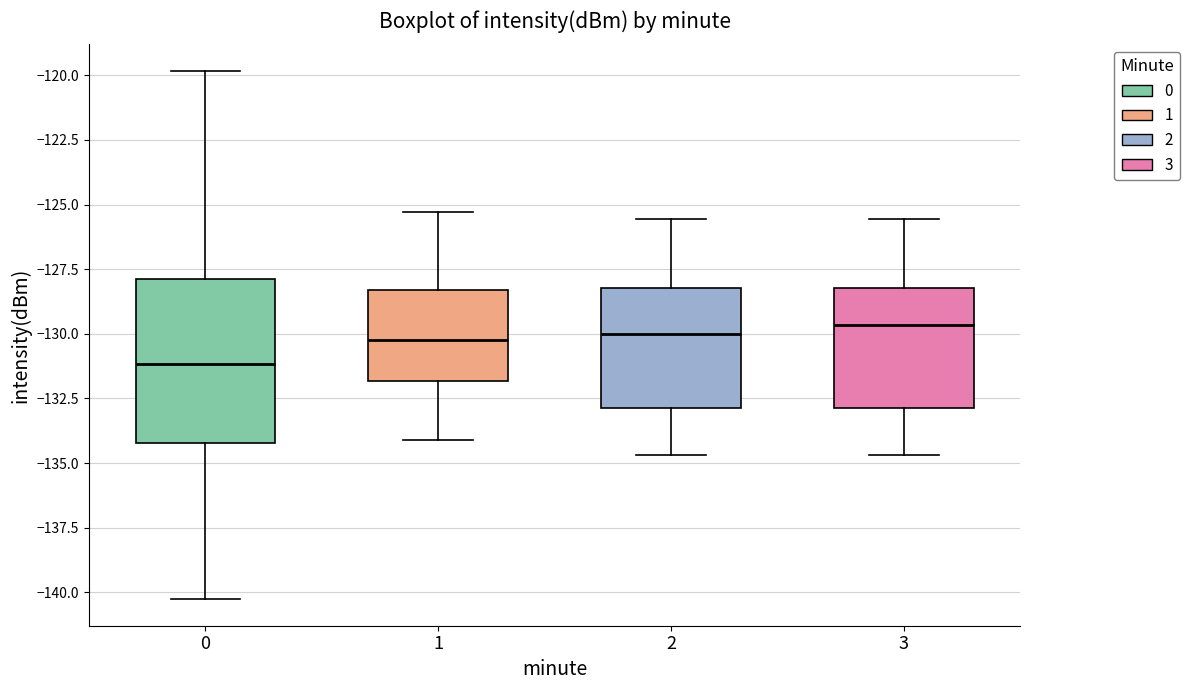

Reading left to right, transcribe this box plot: for each box, give where its median line is, the range the box spans, and where its two whiskers end, as read against the y-axis. The values are not printed on the chart, so give them approximately, as read against the axis.

0: median -131.0, box -134.0 to -128.0, whiskers -140.5 to -120.0
1: median -130.0, box -132.0 to -128.5, whiskers -134.0 to -125.5
2: median -130.0, box -133.0 to -128.0, whiskers -134.5 to -125.5
3: median -129.5, box -133.0 to -128.0, whiskers -134.5 to -125.5